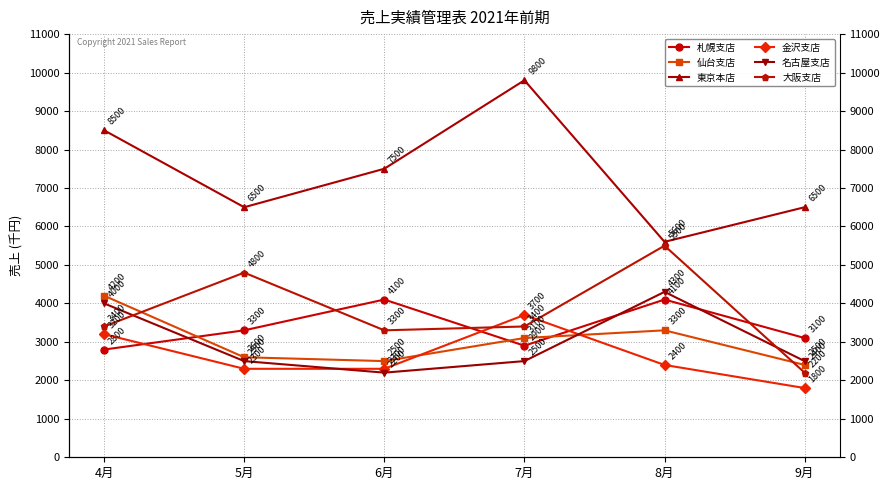

True or false: 東京本店 has a value of 8500 at 4月.

True